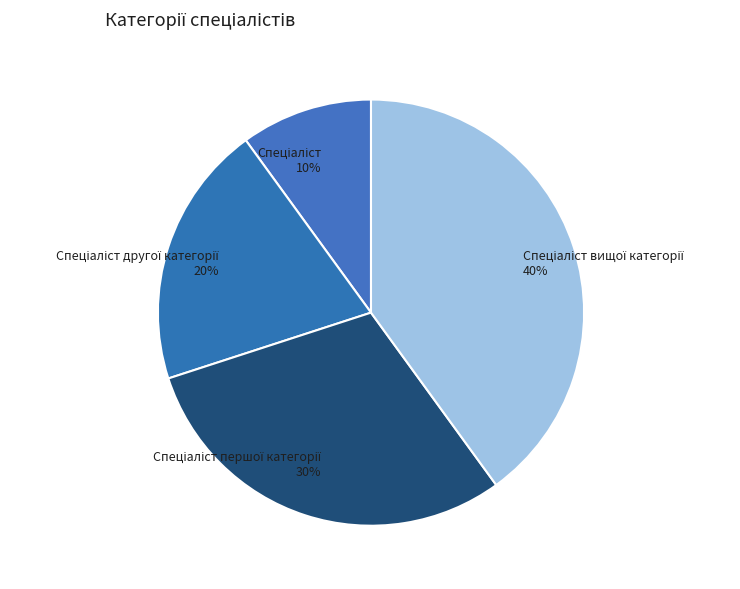

To the nearest percent, what is the average slice percentage?

25%